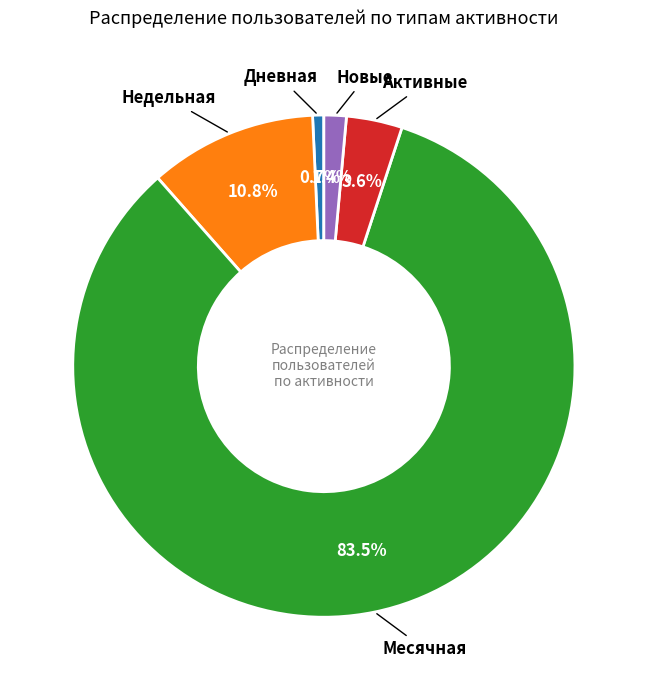

Is there a majority slice in this chart?

Yes